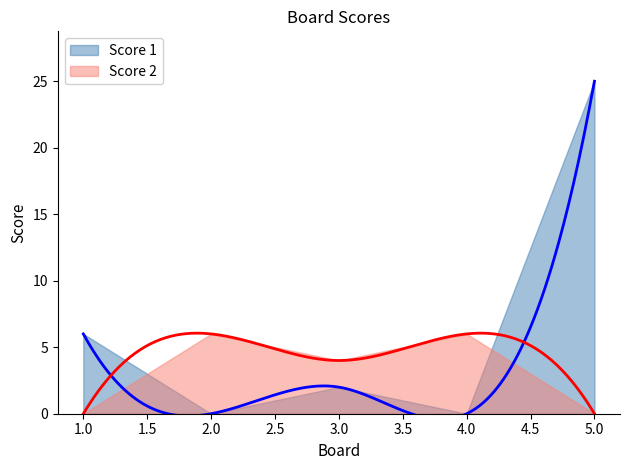

Is it true that Score 2 equals 6 at 2?

True